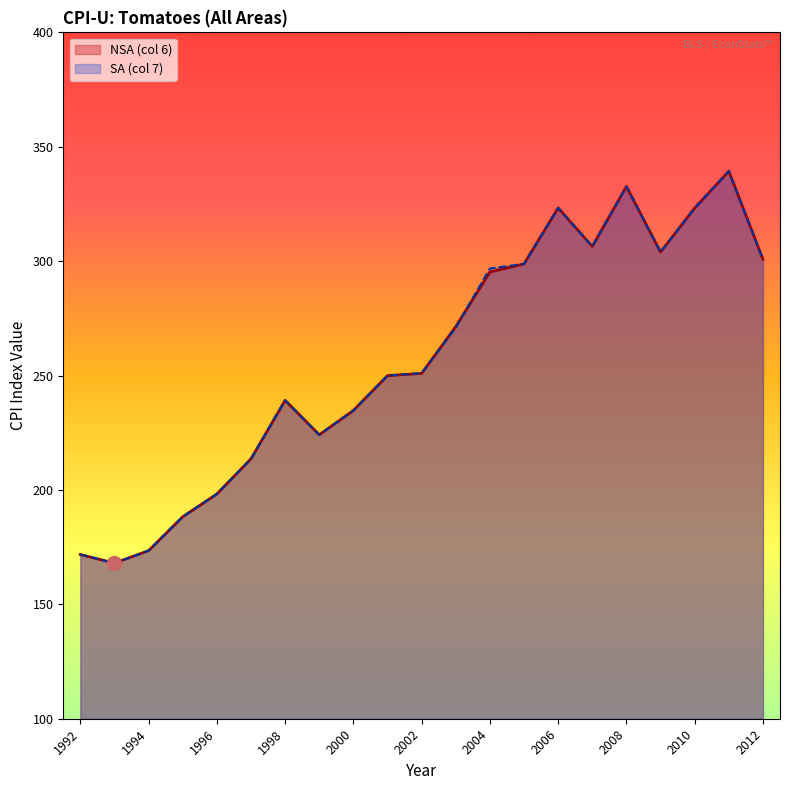

What are all the series names shown in the legend?

NSA (col 6), SA (col 7)